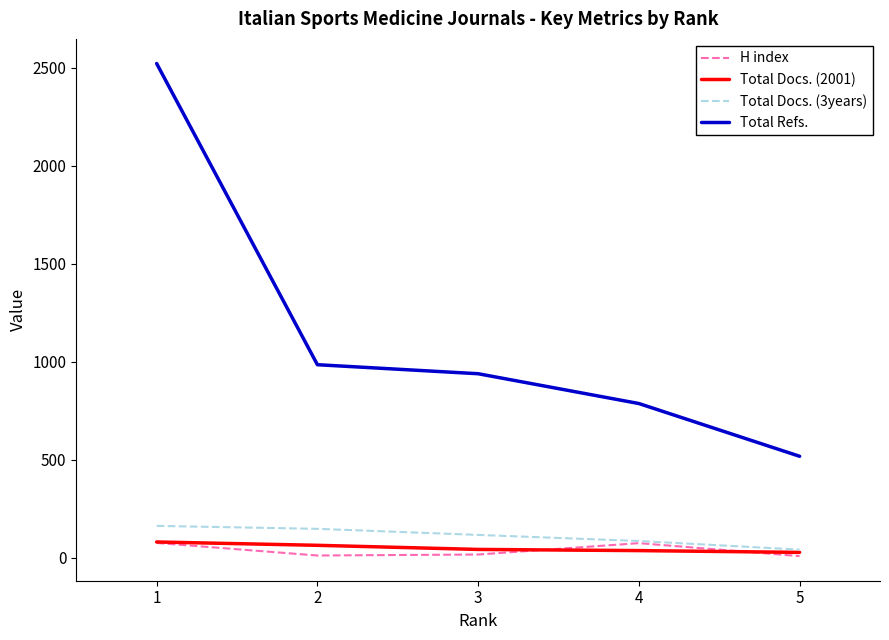

True or false: Total Docs. (3years) and Total Refs. intersect in this chart.

False